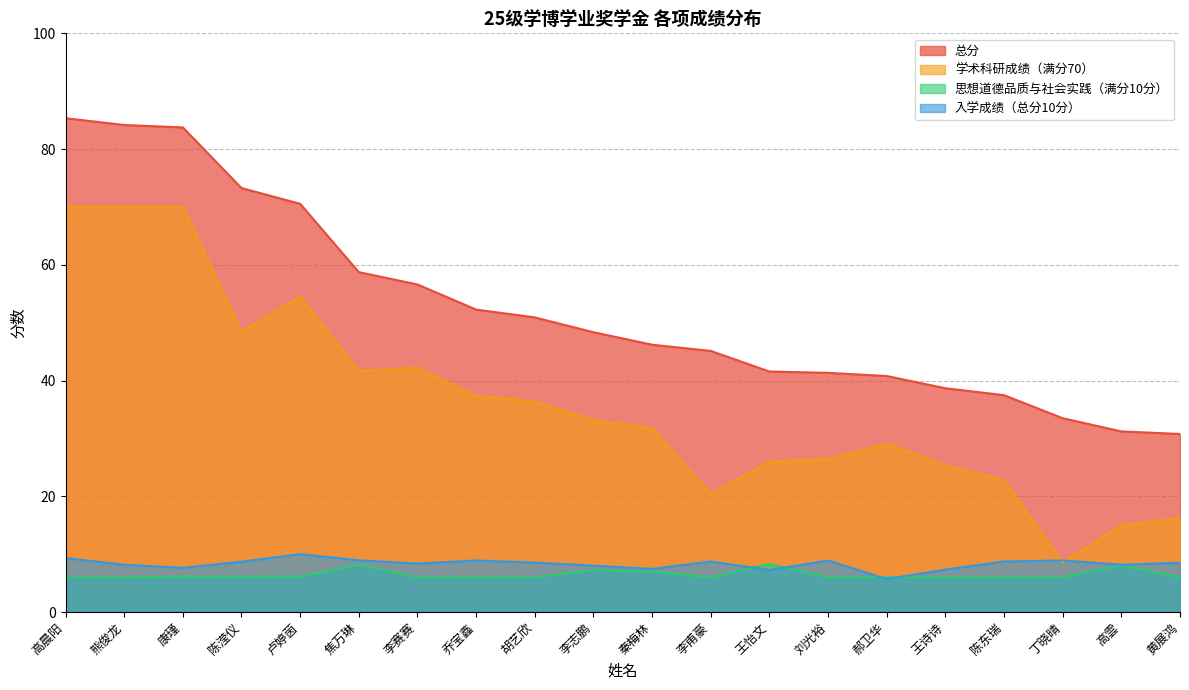

How many data points in 入学成绩（总分10分） are above 8?

15